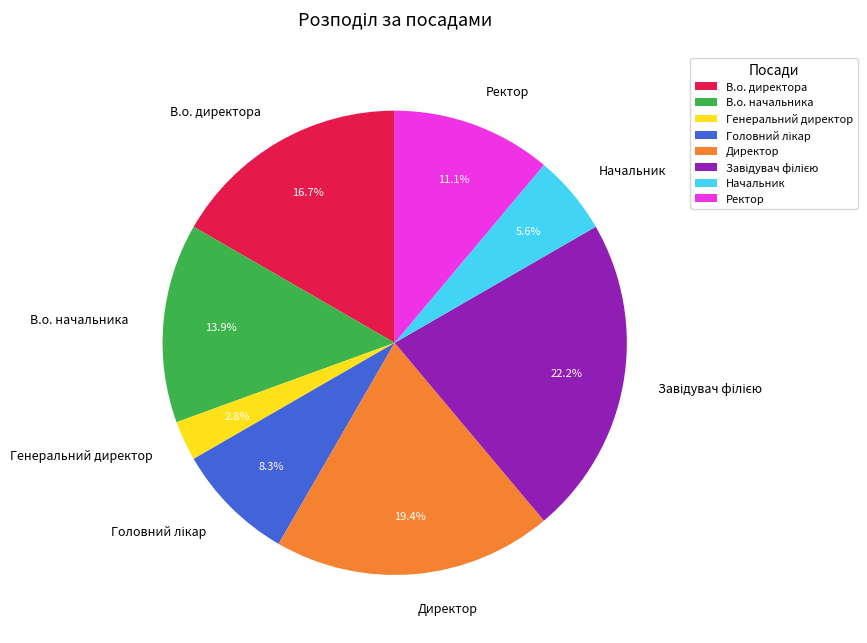

Do В.о. начальника and В.о. директора together represent more than half of the pie?

No